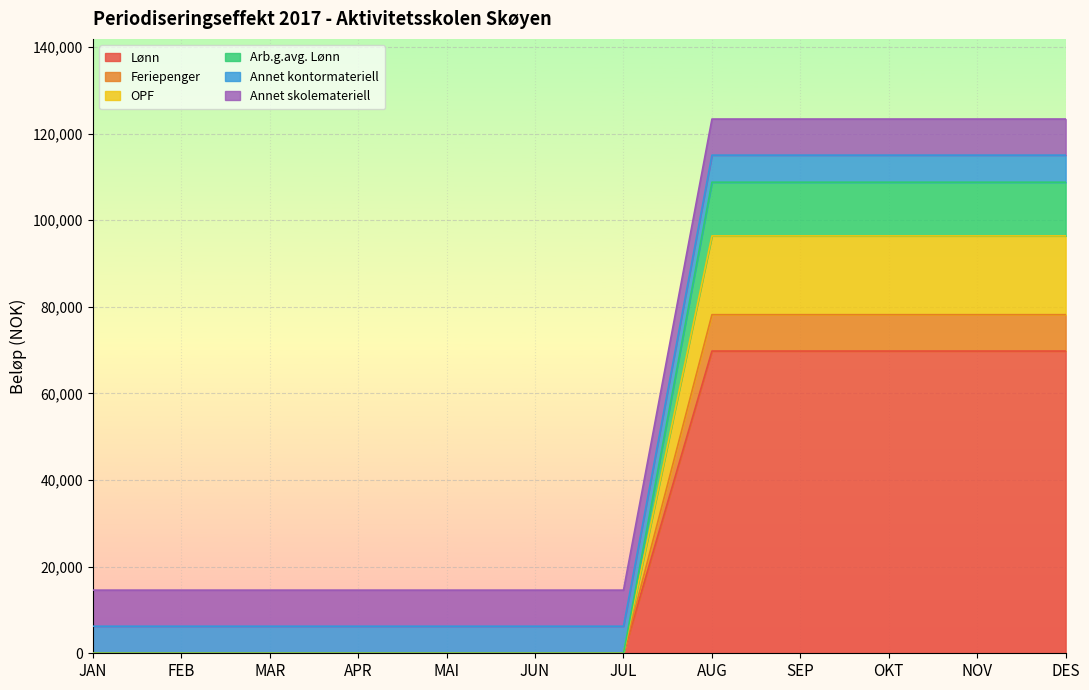

Which label corresponds to the smallest value in the chart?

JAN